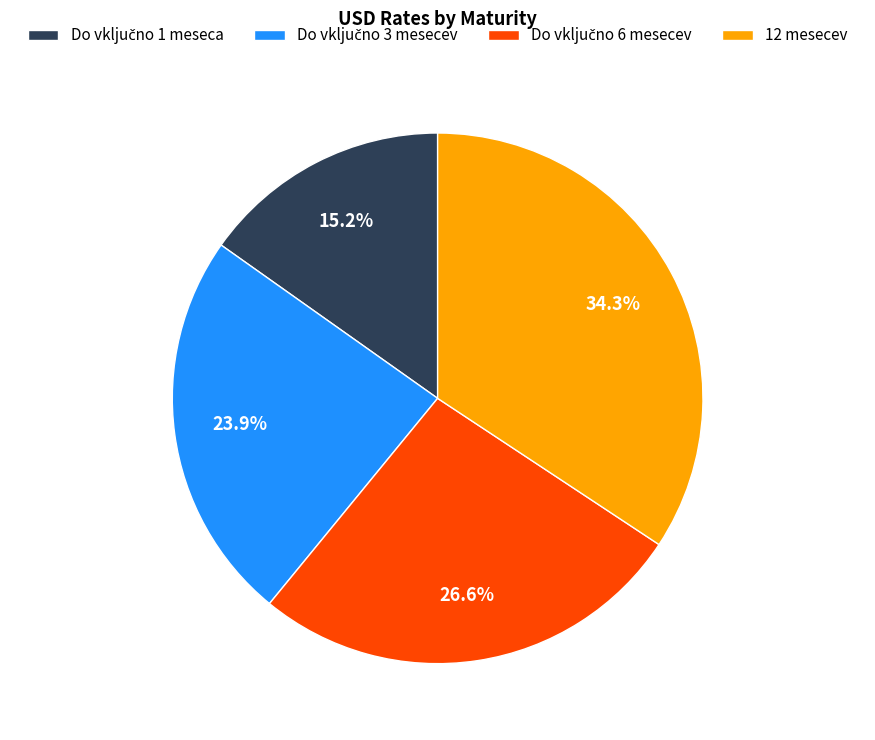

What is the largest slice in the pie chart?

12 mesecev